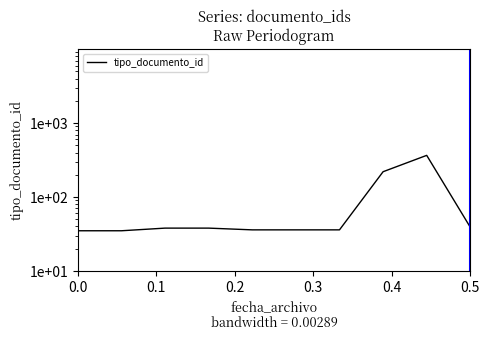

Reading left to right, what are all the values shown in this chart?

35	35	38	38	36	36	36	220	366	39